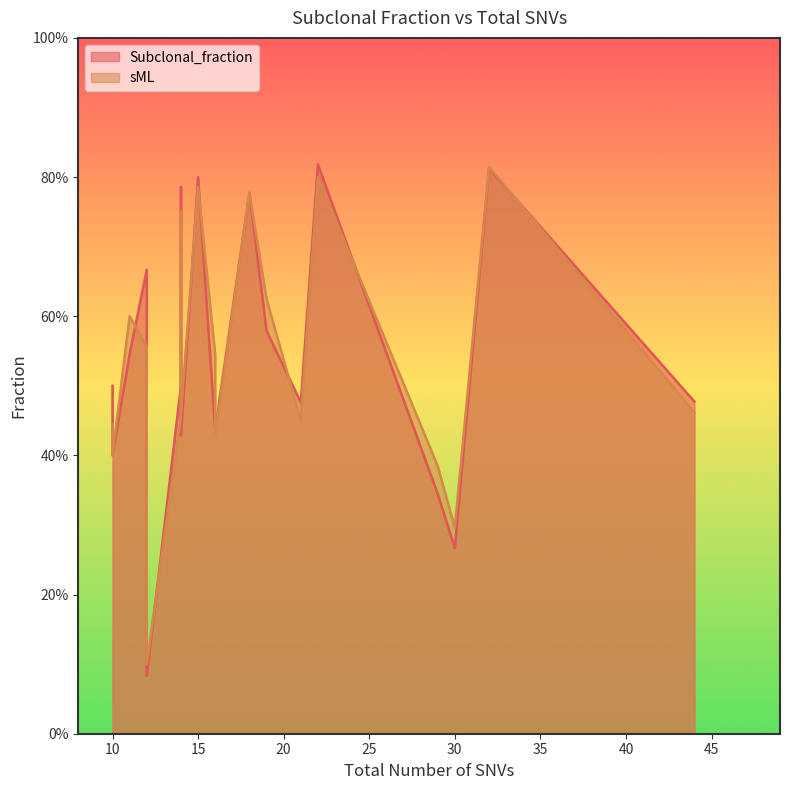

Rank the categories by Subclonal_fraction value from highest to lowest.

22, 32, 15, 14, 18, 12, 19, 11, 10, 14, 44, 21, 16, 16, 14, 10, 10, 29, 30, 12